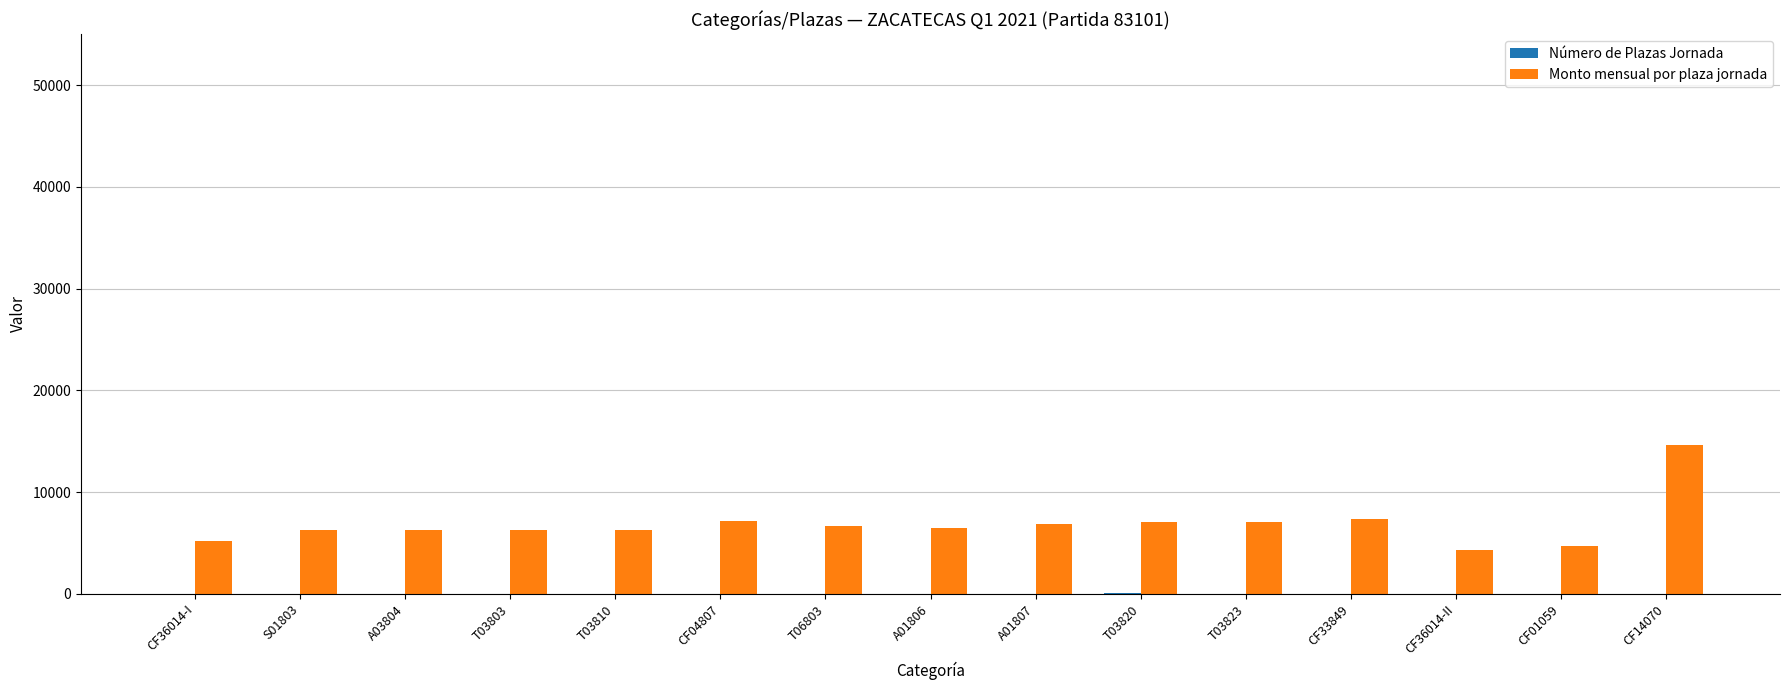

True or false: Monto mensual por plaza jornada has a value of 11157.7 at T03810.

False